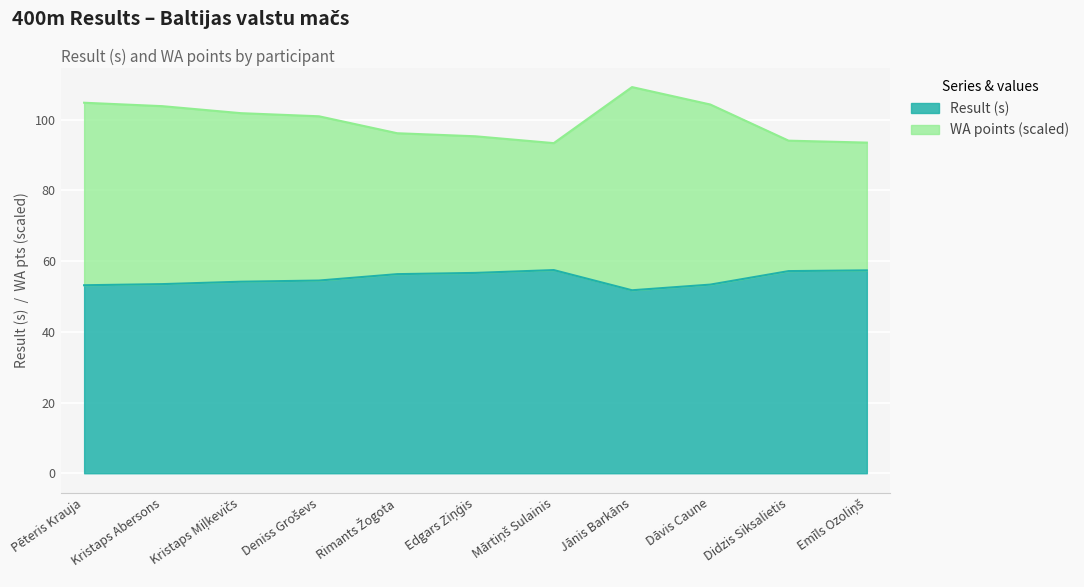

Where is the first local maximum for WA?

Jānis Barkāns